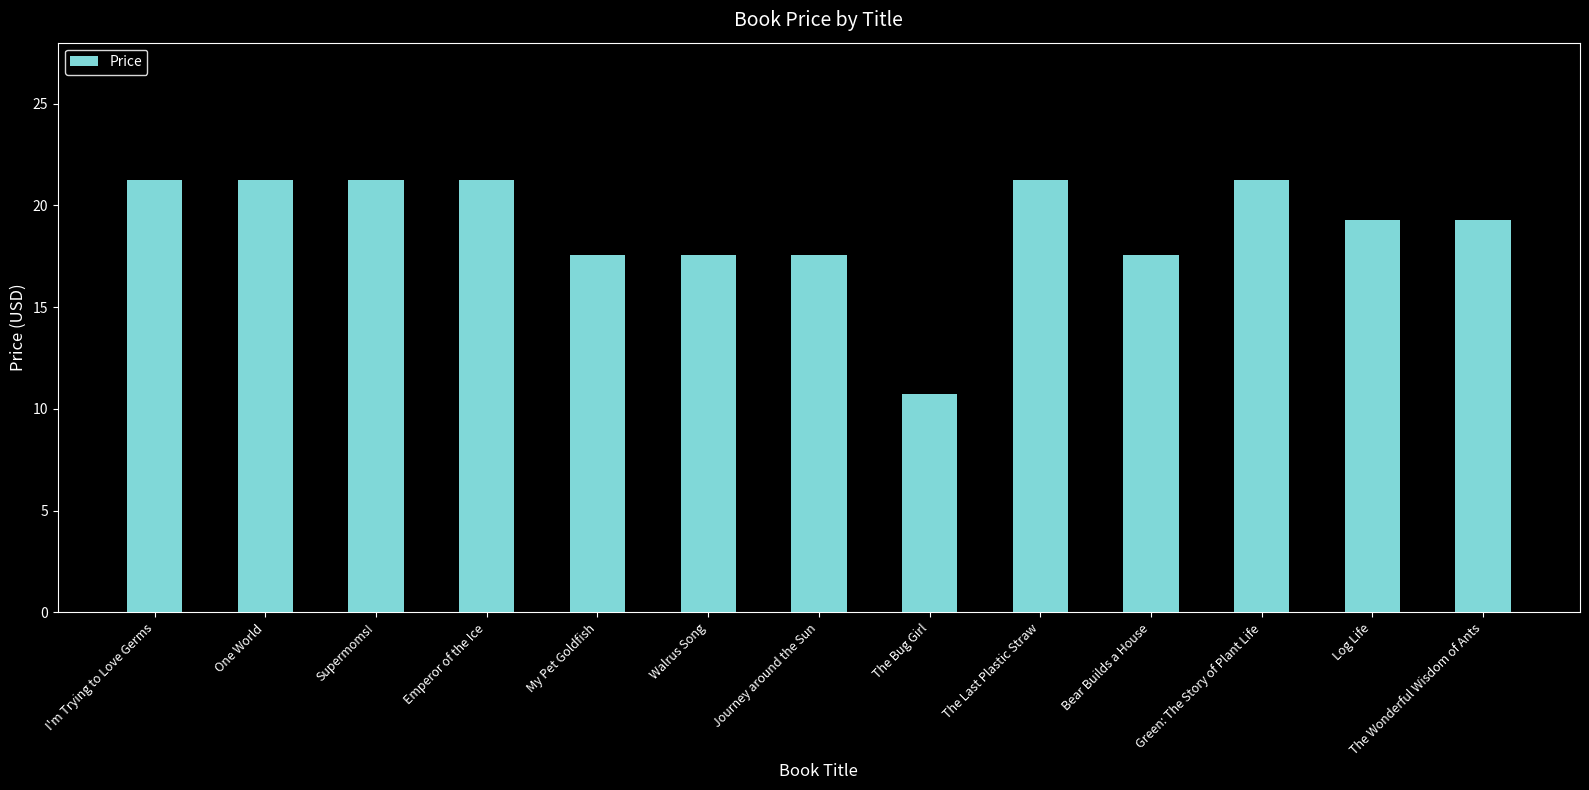

What position from the right is Supermoms!?

11